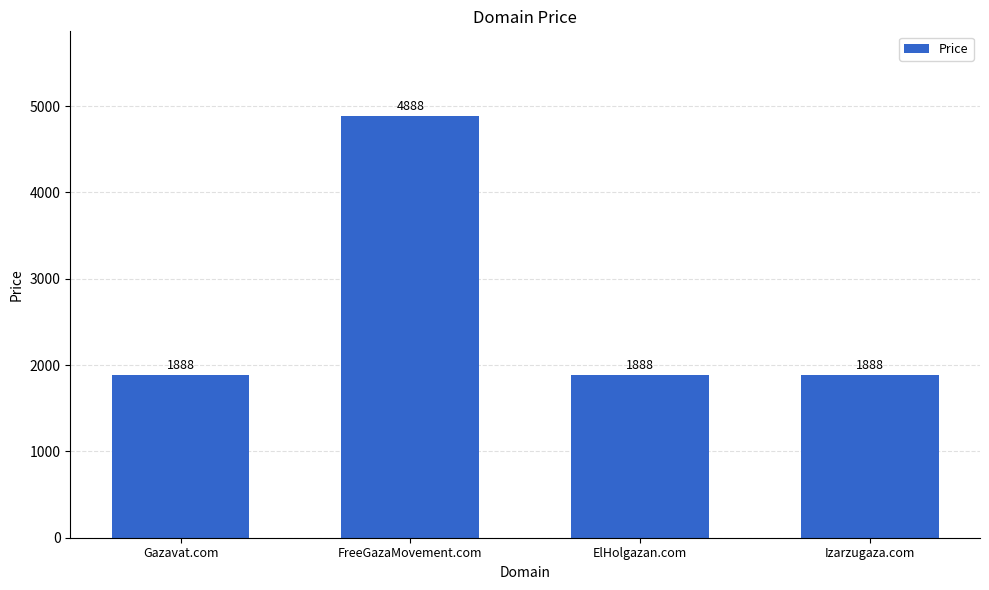

What is the maximum value shown in the chart?

4888